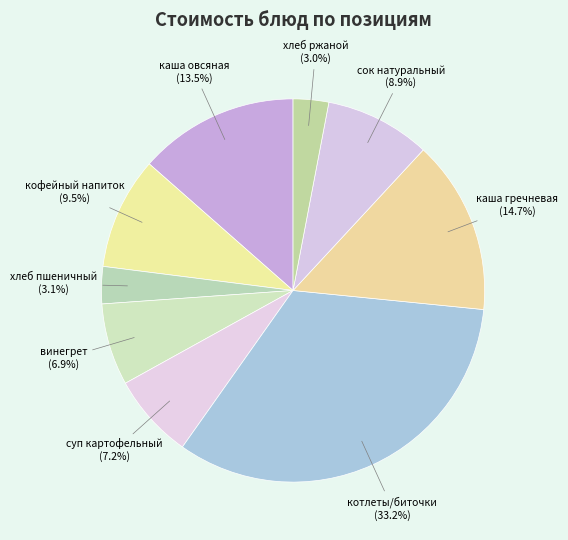

Is the sum of суп картофельный and каша овсяная greater than half?

No